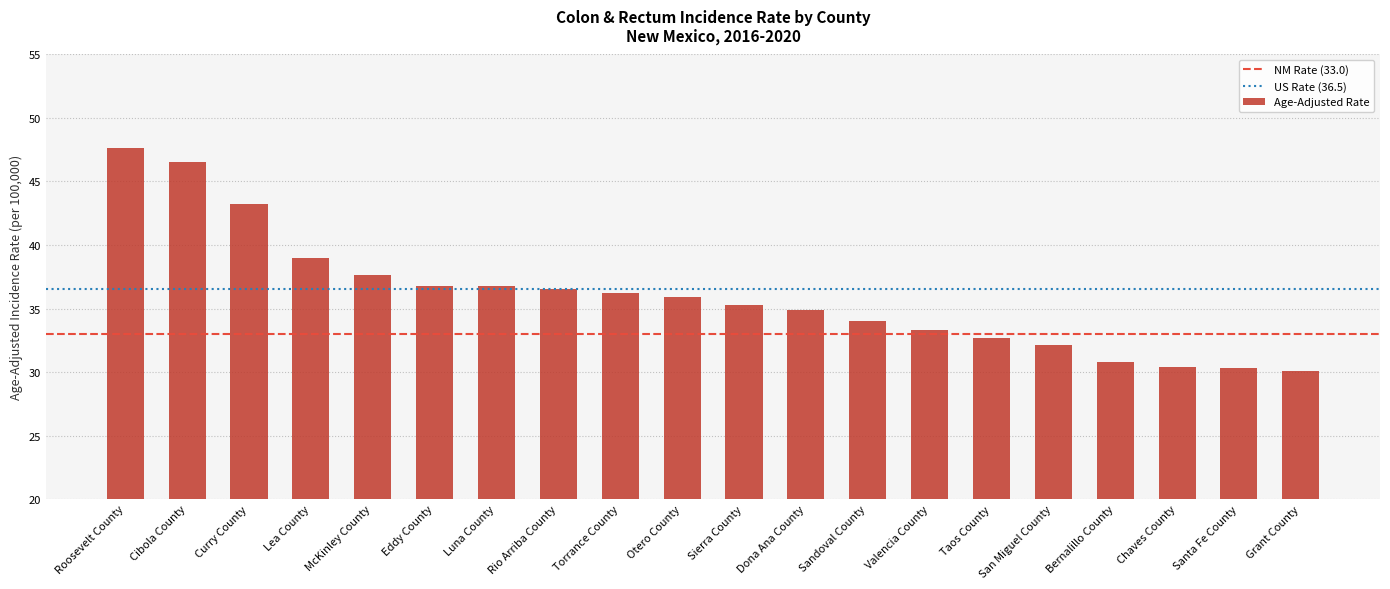

Where is the data nearest to the value 38?

McKinley County